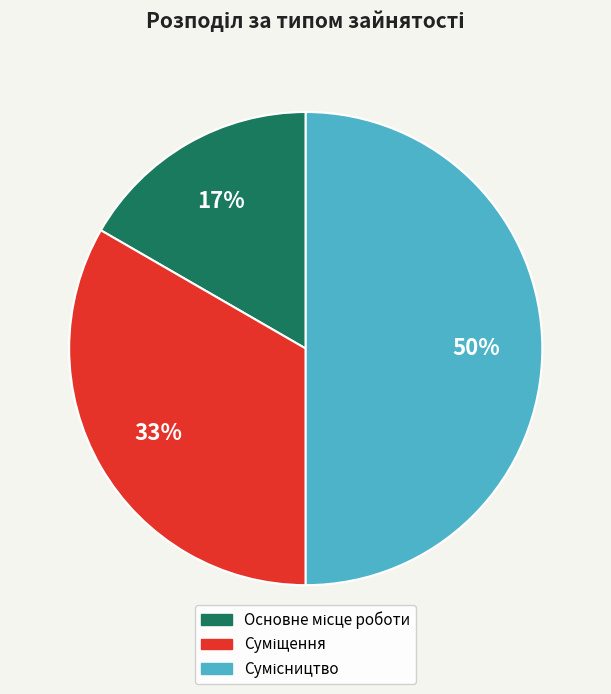

Count the number of slices in the pie.

3